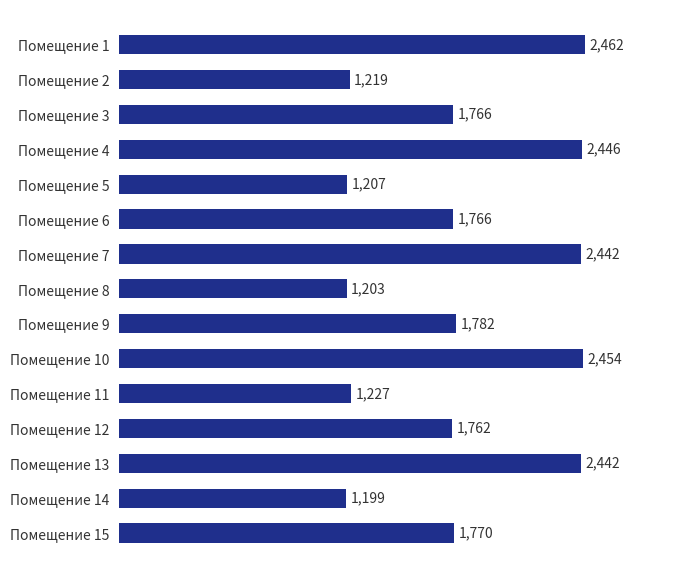

Count the number of categories in the chart.

15